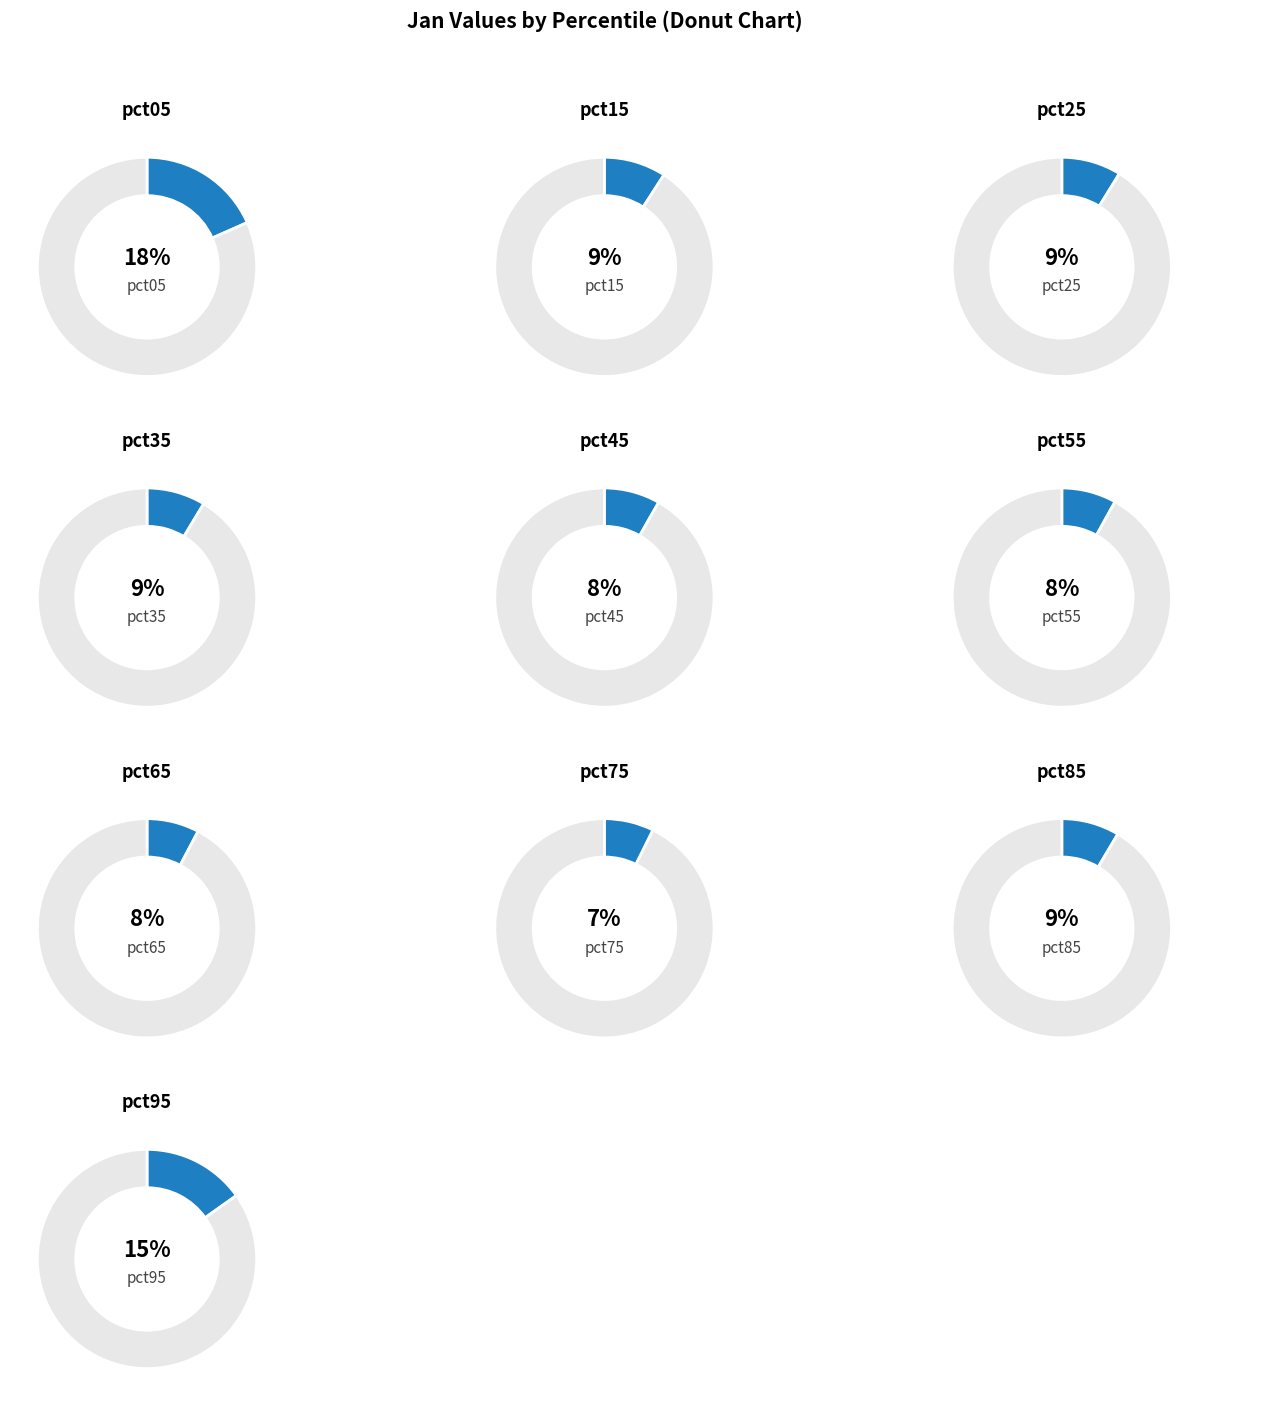

Combined, do pct95 and pct85 account for over 50%?

No